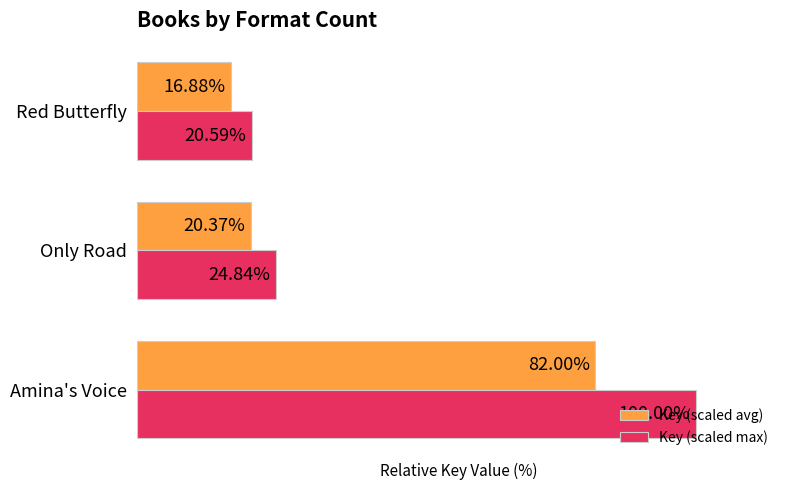

Is the value of Key (scaled max) at Amina's Voice greater than the value of Key (scaled avg) at Only Road?

Yes